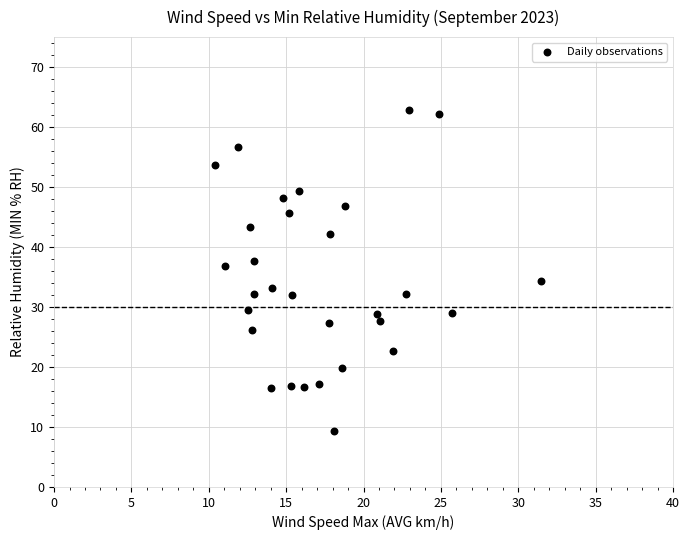

What Y value in the scatter plot is closest to 36?

36.9